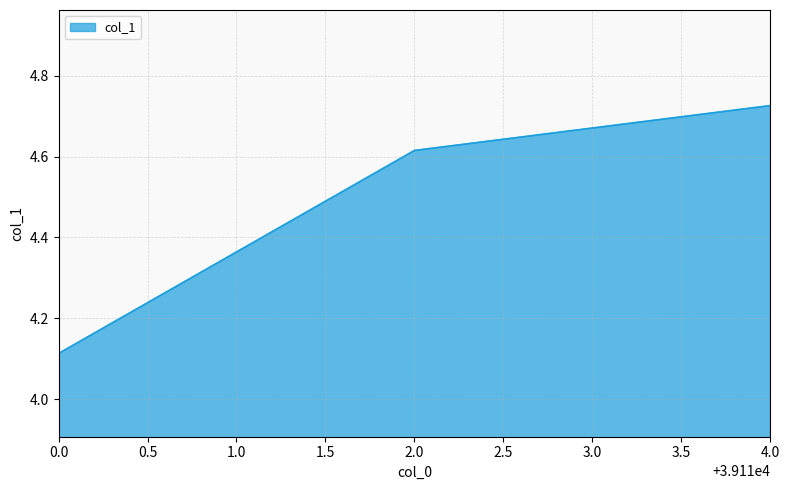

What is the difference between the maximum and minimum values?

0.6